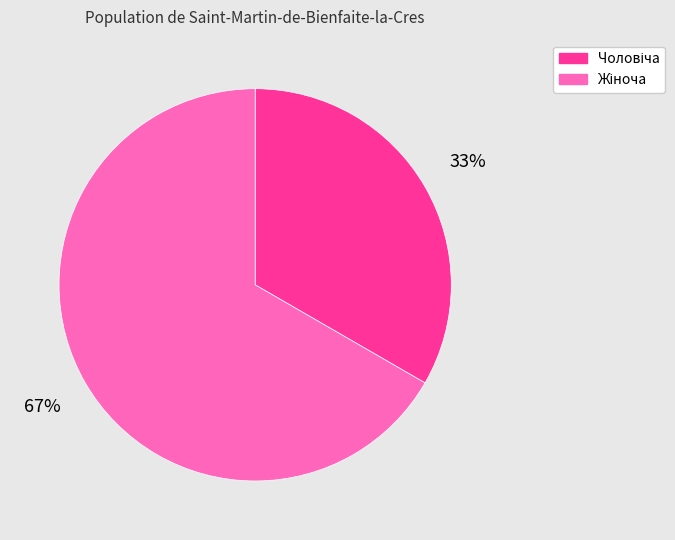

Does any single category account for the majority?

Yes